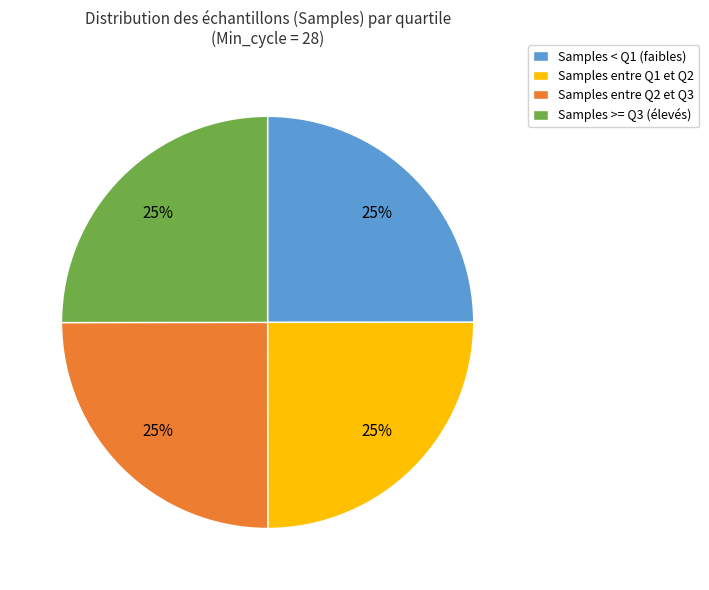

To the nearest percent, what is the average slice percentage?

25%